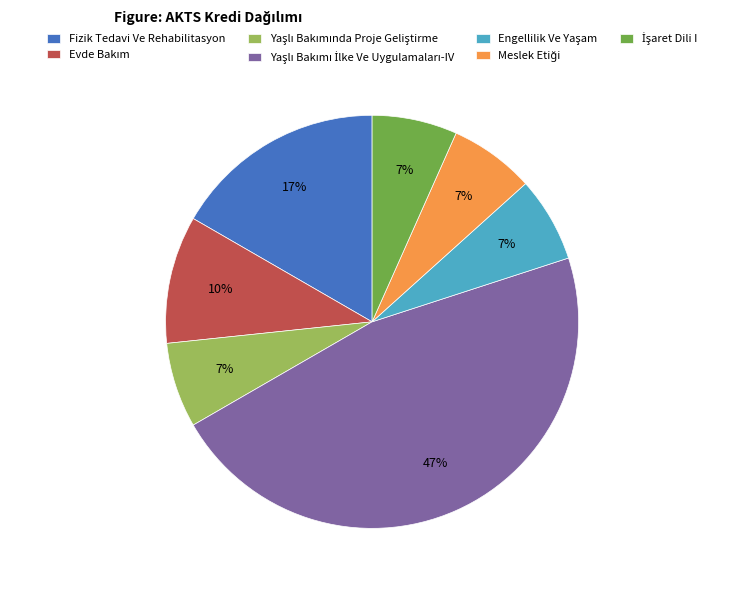

To the nearest percent, what is the average slice percentage?

14%